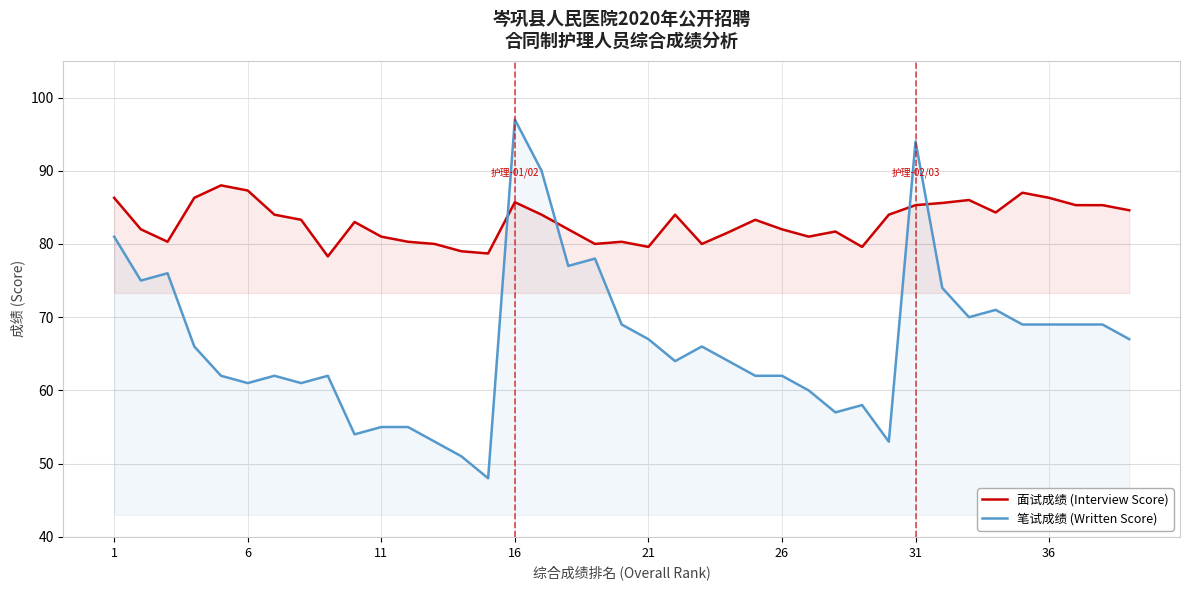

How many lines are shown in the chart?

2